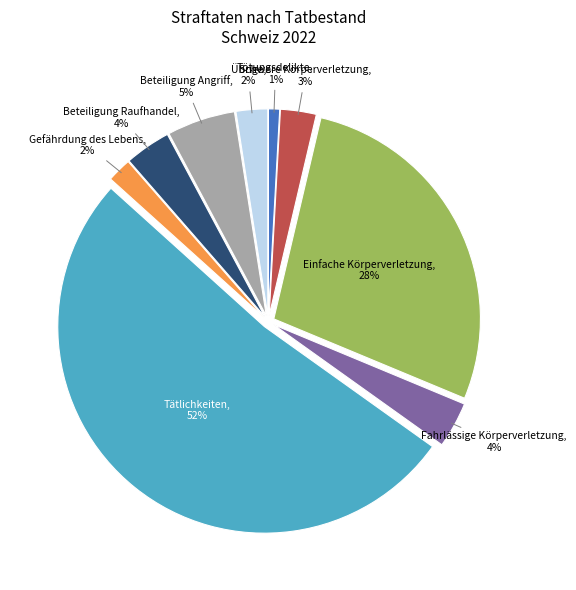

The Tötungsdelikte slice represents 14% of the pie. True or false?

False